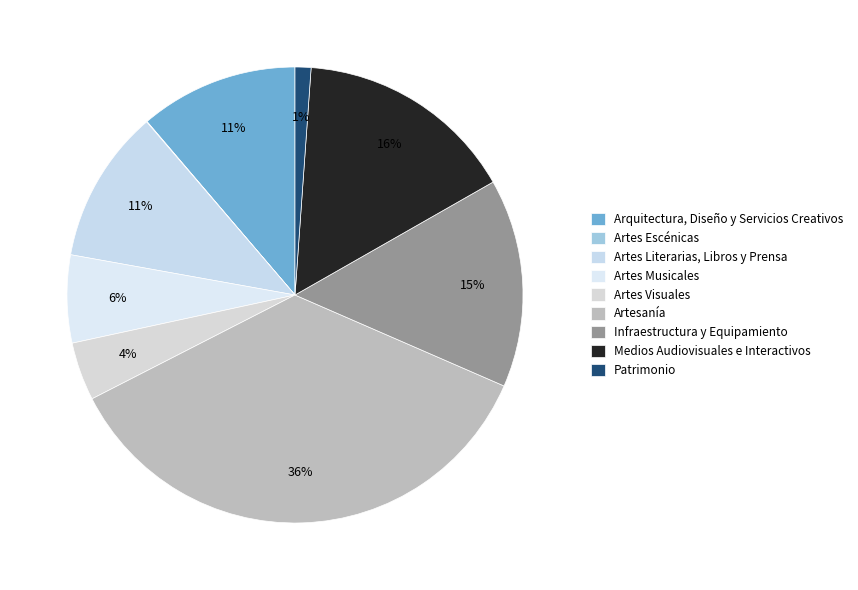

What is the smallest slice in the pie chart?

Artes Escénicas